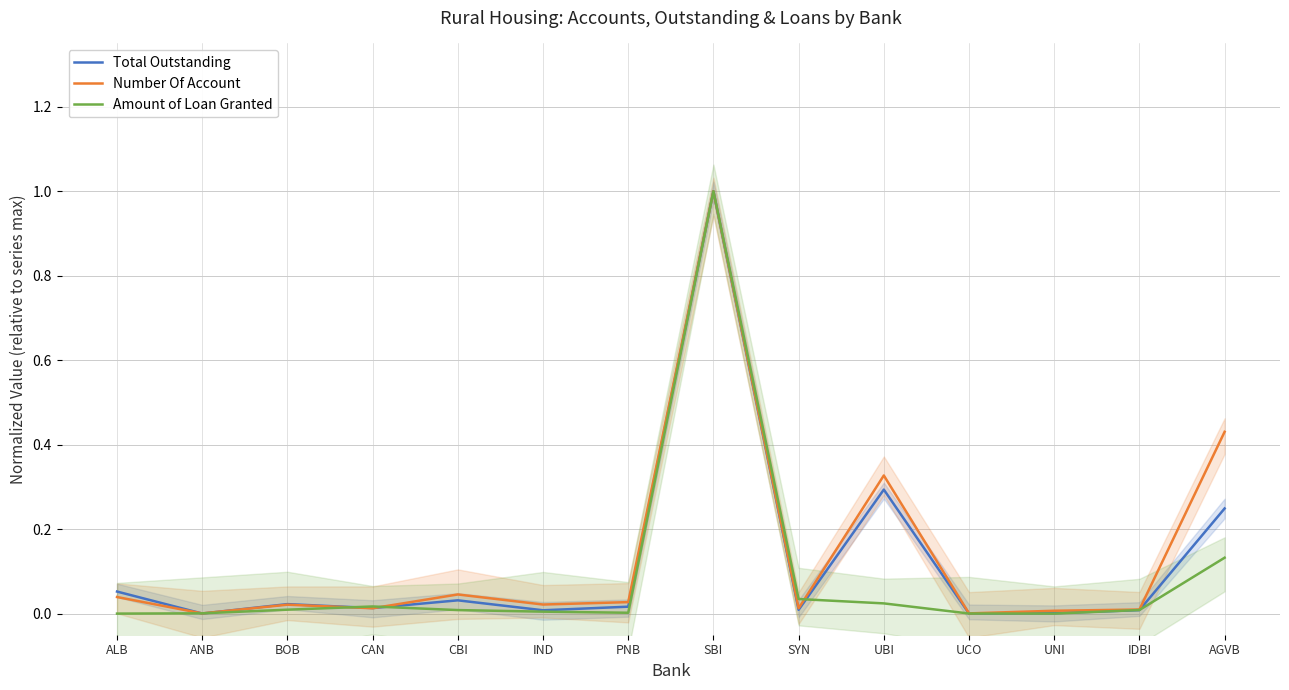

Between ALB and UCO, which series saw the biggest shift?

Total Outstanding